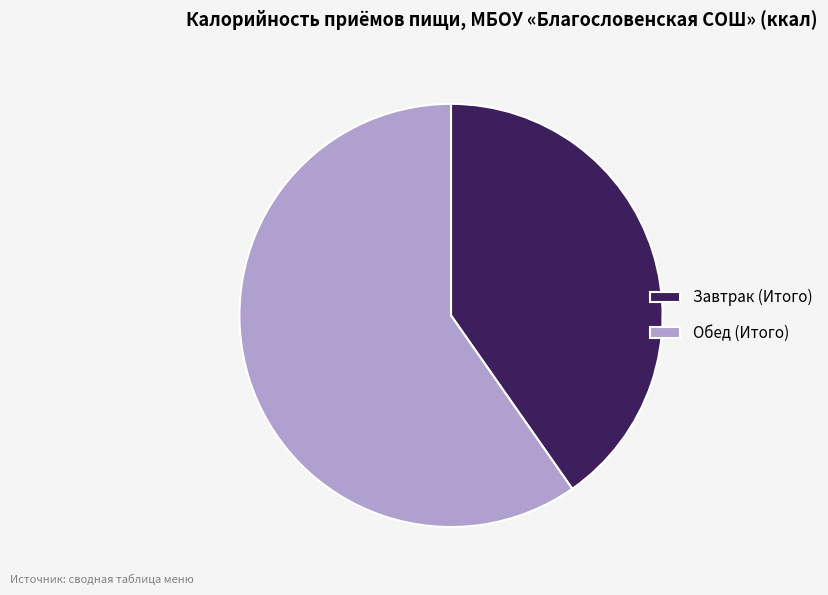

Do Завтрак (Итого) and Обед (Итого) together represent more than half of the pie?

Yes